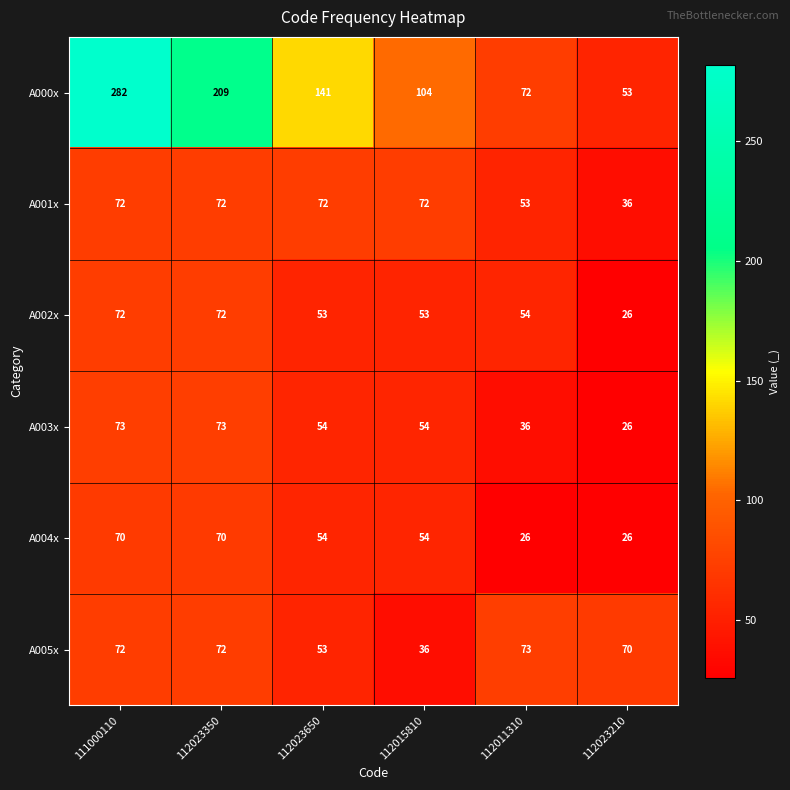

At which category is the sum across all series the highest?

111000110